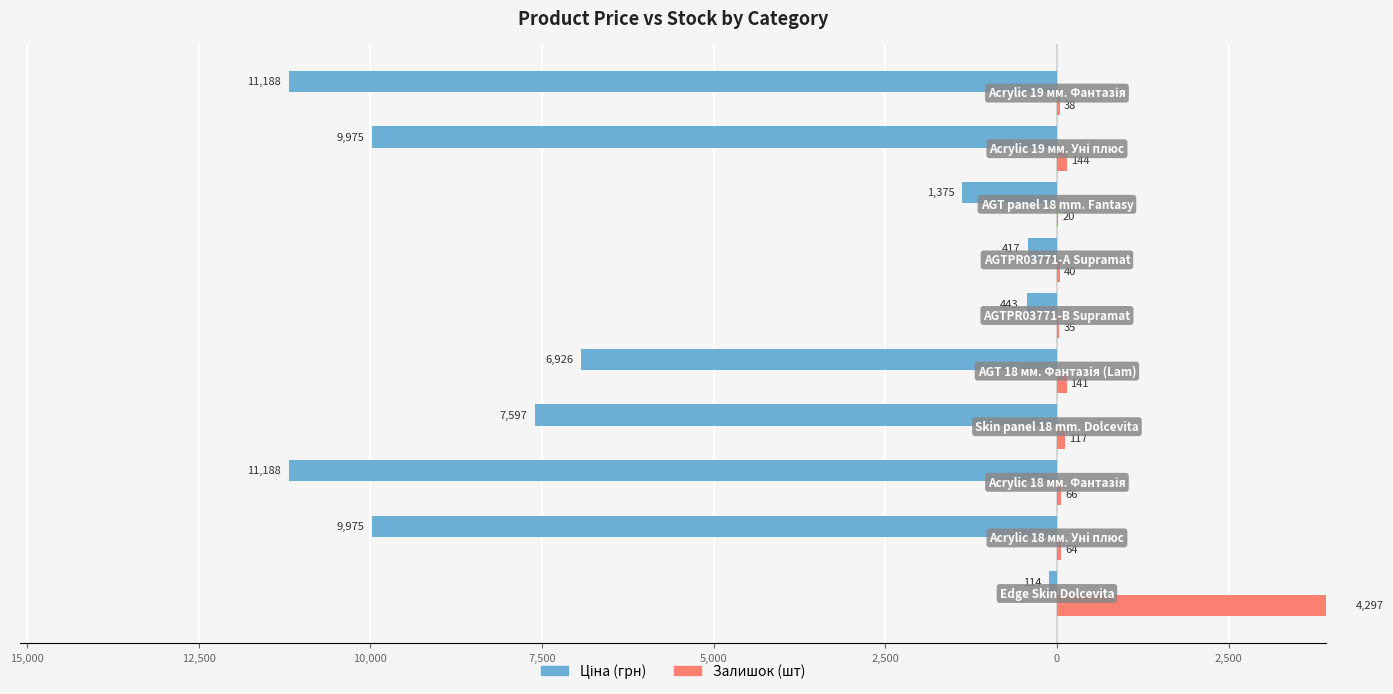

What are all the series names shown in the legend?

Ціна, Залишок